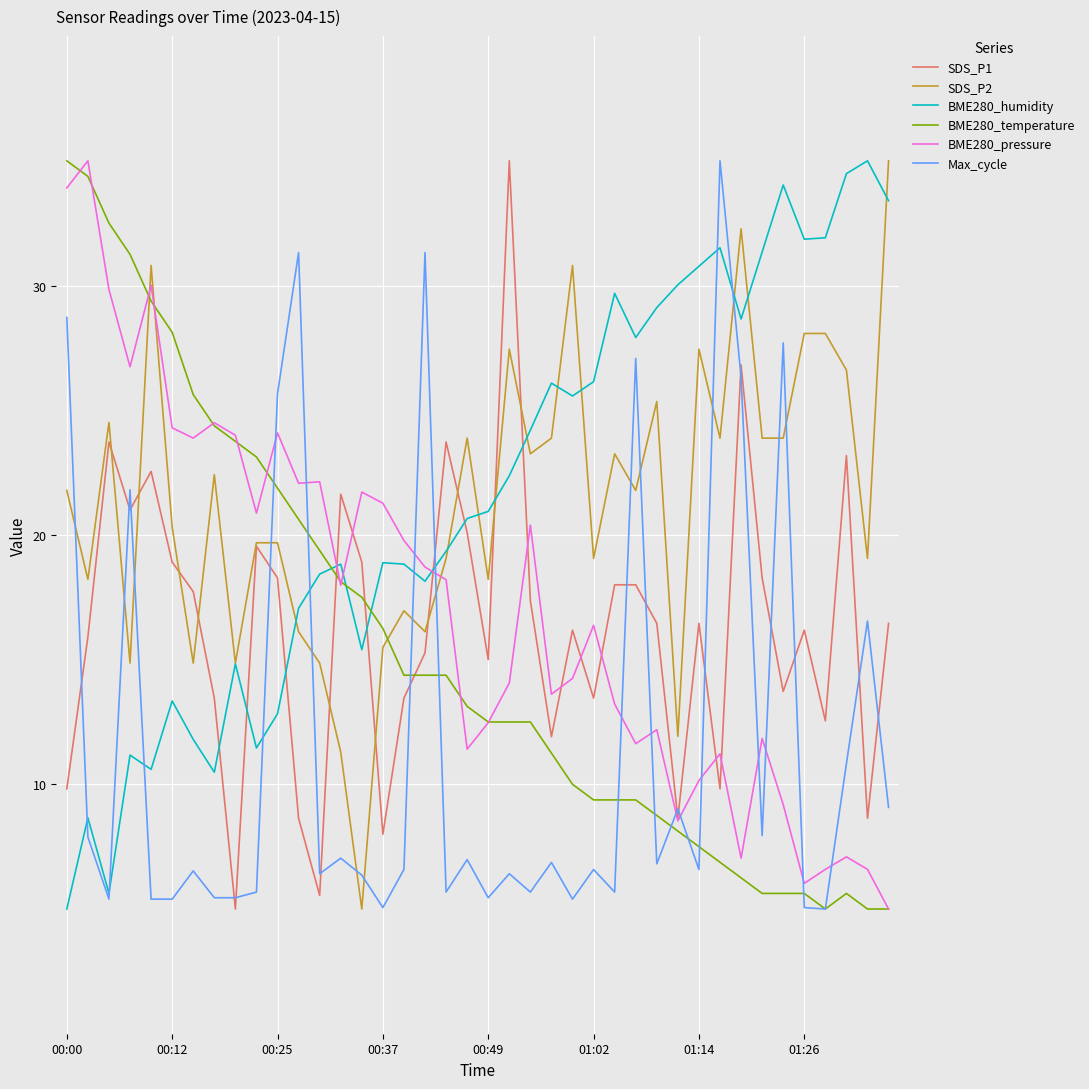

What is the minimum value for BME280_humidity?

5.0